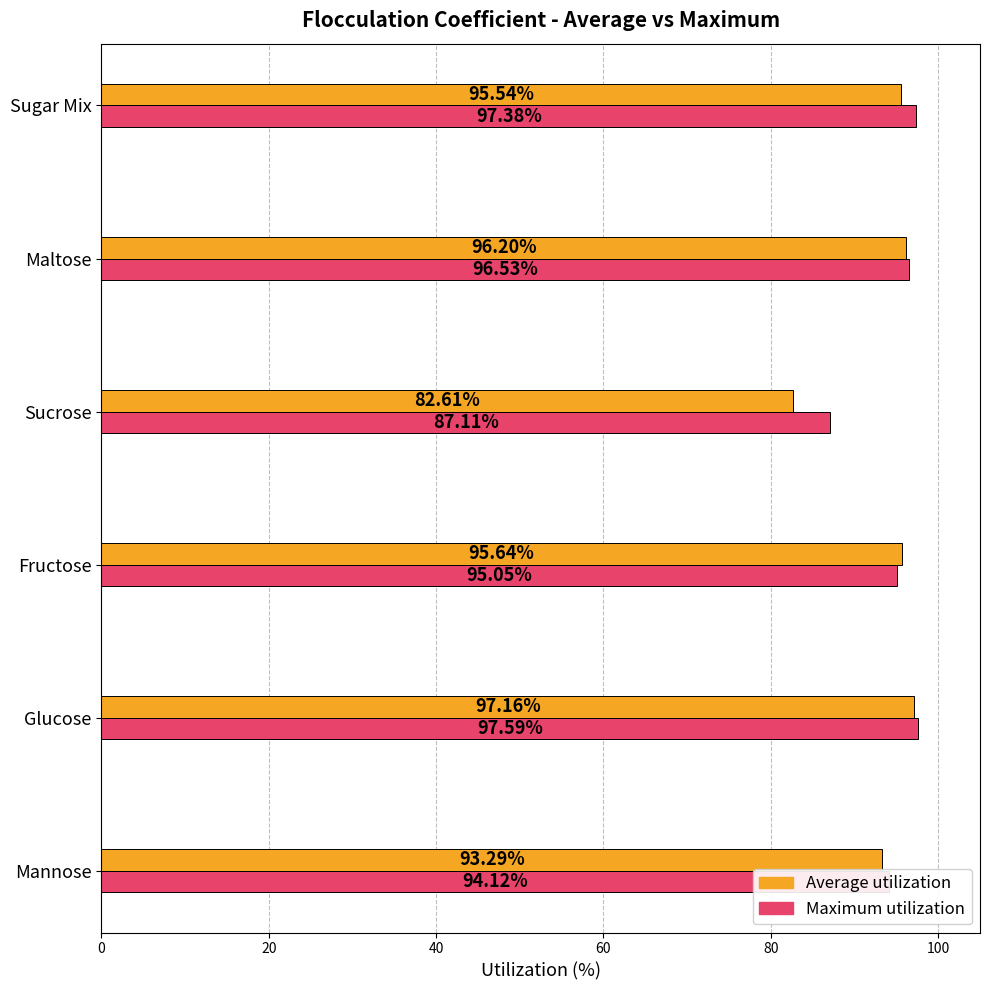

What is the spread (max minus min) of values at Glucose?

0.4